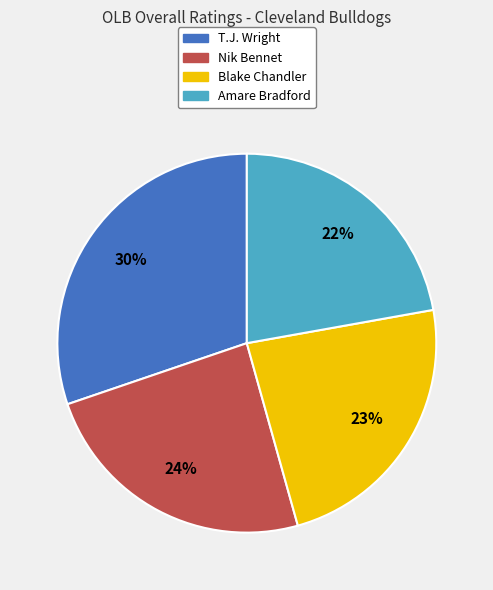

To the nearest percent, what portion does Nik Bennet represent?

24%